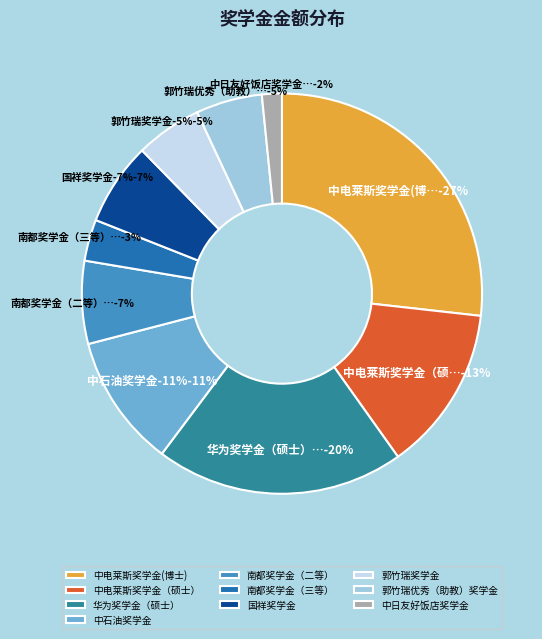

True or false: 华为奖学金（硕士） accounts for 29% of the total.

False